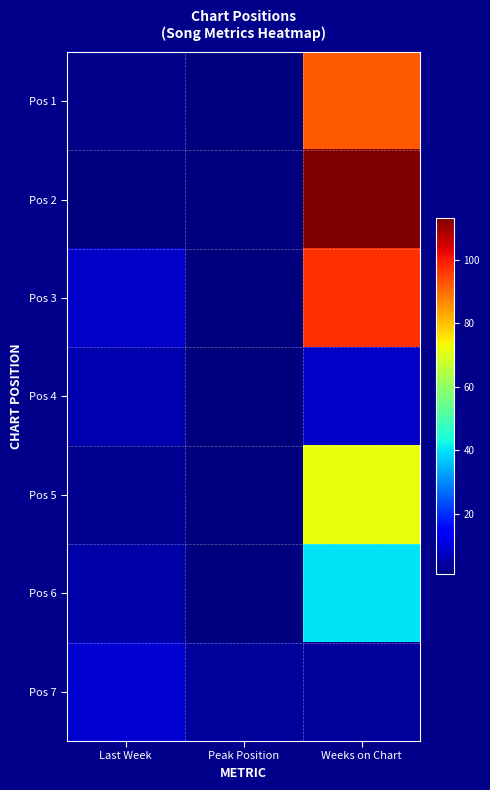

At which category does the chart reach its minimum across all series?

Peak Position